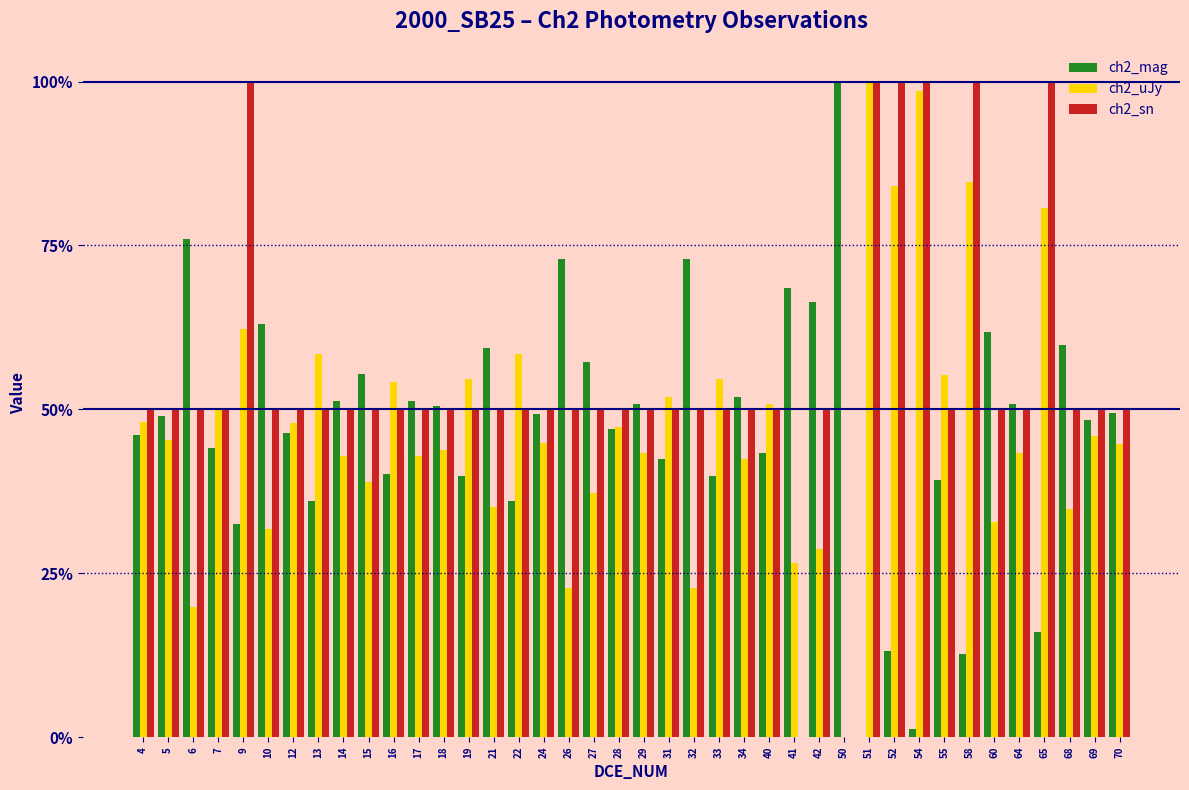

Reading left to right, what are all the values shown in this chart?

ch2_mag: 4=0.5	5=0.5	6=0.8	7=0.4	9=0.3	10=0.6	12=0.5	13=0.4	14=0.5	15=0.6	16=0.4	17=0.5	18=0.5	19=0.4	21=0.6	22=0.4	24=0.5	26=0.7	27=0.6	28=0.5	29=0.5	31=0.4	32=0.7	33=0.4	34=0.5	40=0.4	41=0.7	42=0.7	50=1.0	51=0.0	52=0.1	54=0.0	55=0.4	58=0.1	60=0.6	64=0.5	65=0.2	68=0.6	69=0.5	70=0.5
ch2_uJy: 4=0.5	5=0.5	6=0.2	7=0.5	9=0.6	10=0.3	12=0.5	13=0.6	14=0.4	15=0.4	16=0.5	17=0.4	18=0.4	19=0.5	21=0.4	22=0.6	24=0.4	26=0.2	27=0.4	28=0.5	29=0.4	31=0.5	32=0.2	33=0.5	34=0.4	40=0.5	41=0.3	42=0.3	50=0.0	51=1.0	52=0.8	54=1.0	55=0.6	58=0.8	60=0.3	64=0.4	65=0.8	68=0.3	69=0.5	70=0.4
ch2_sn: 4=0.5	5=0.5	6=0.5	7=0.5	9=1.0	10=0.5	12=0.5	13=0.5	14=0.5	15=0.5	16=0.5	17=0.5	18=0.5	19=0.5	21=0.5	22=0.5	24=0.5	26=0.5	27=0.5	28=0.5	29=0.5	31=0.5	32=0.5	33=0.5	34=0.5	40=0.5	41=0.0	42=0.5	50=0.0	51=1.0	52=1.0	54=1.0	55=0.5	58=1.0	60=0.5	64=0.5	65=1.0	68=0.5	69=0.5	70=0.5